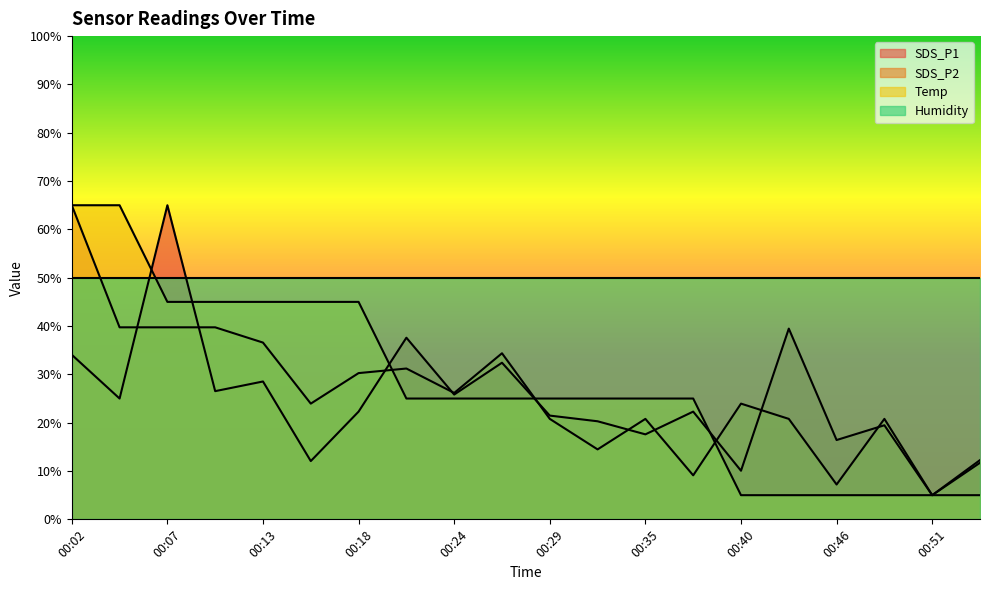

In SDS_P2, how many points are higher than both neighbors (excluding endpoints)?

5